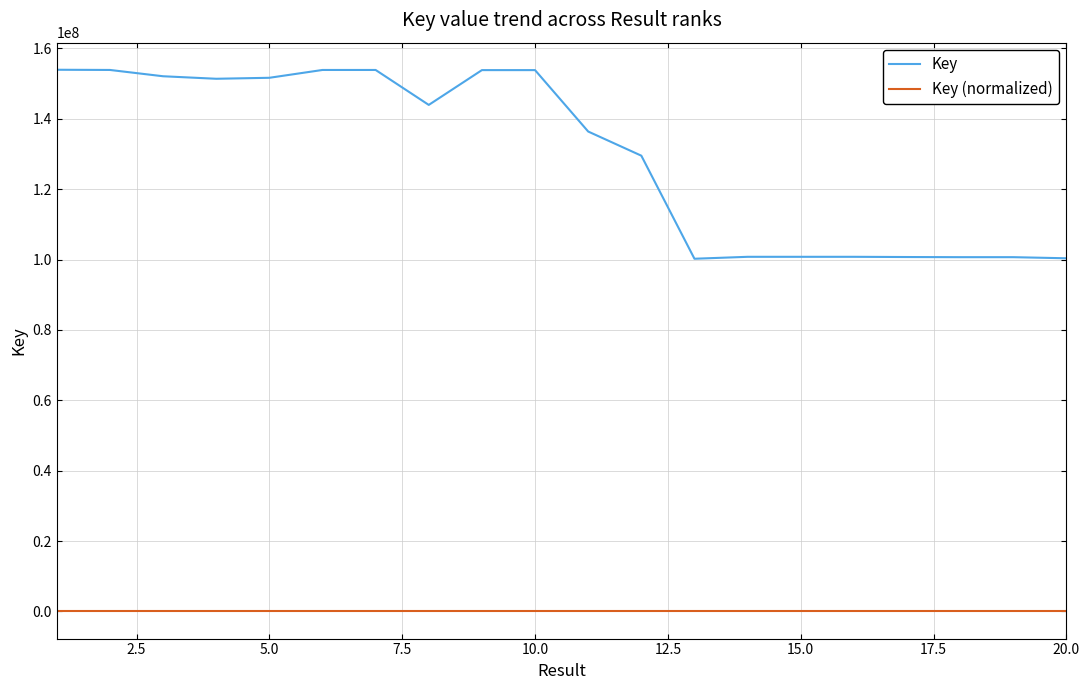

List the series in order of their overall mean, lowest first.

Key (normalized), Key